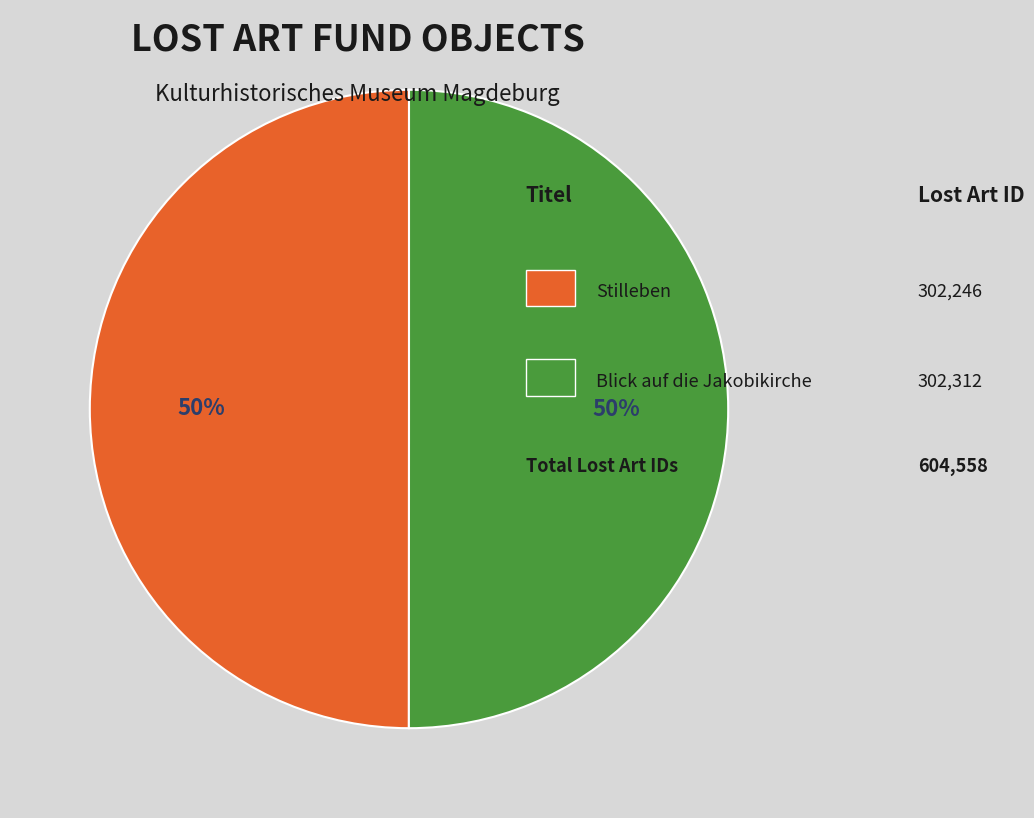

To the nearest percent, what is the average slice percentage?

50%